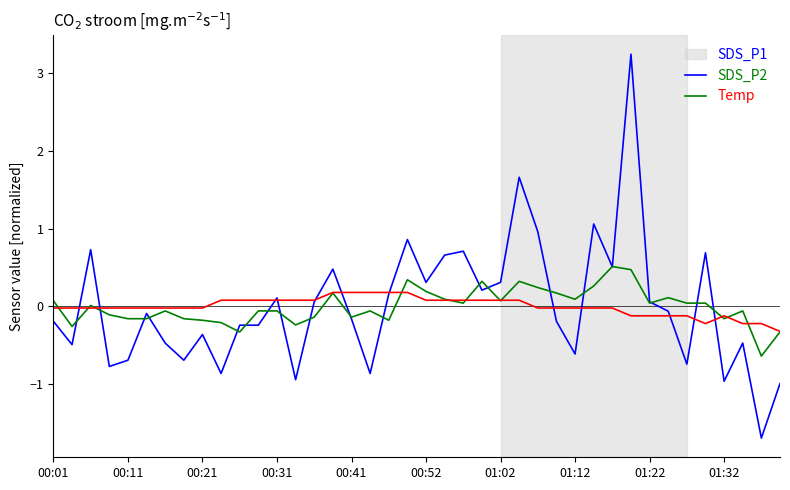

What is the minimum value shown in the chart?

-1.7